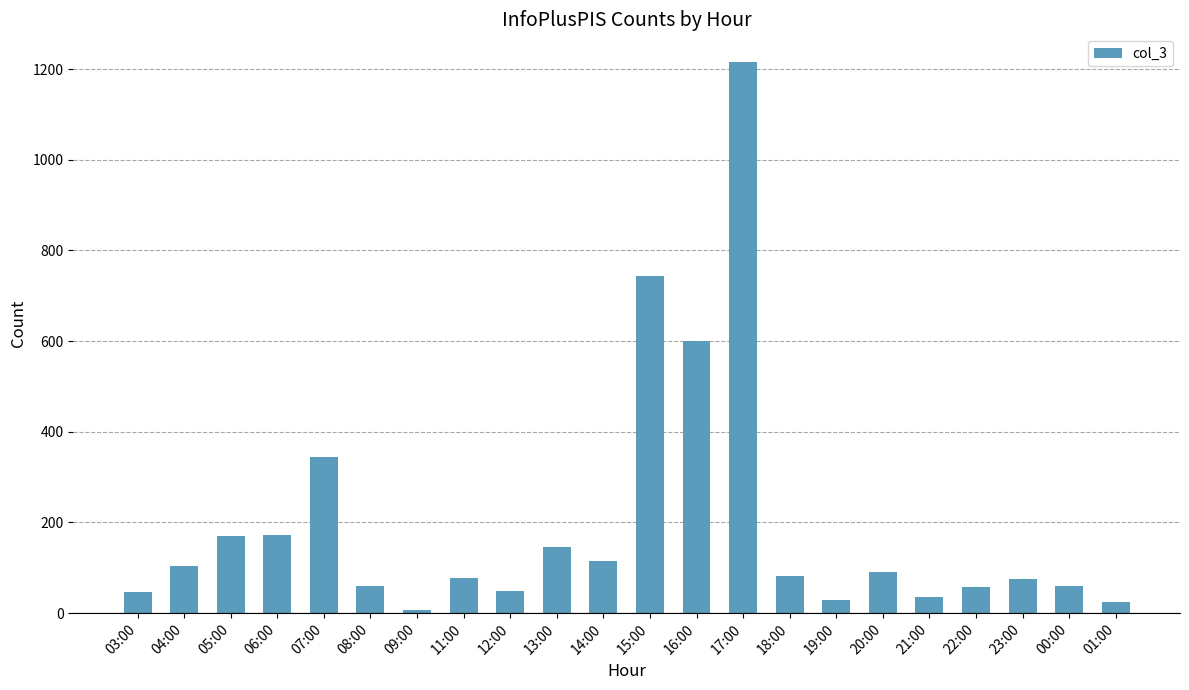

How many series are shown in this chart?

1